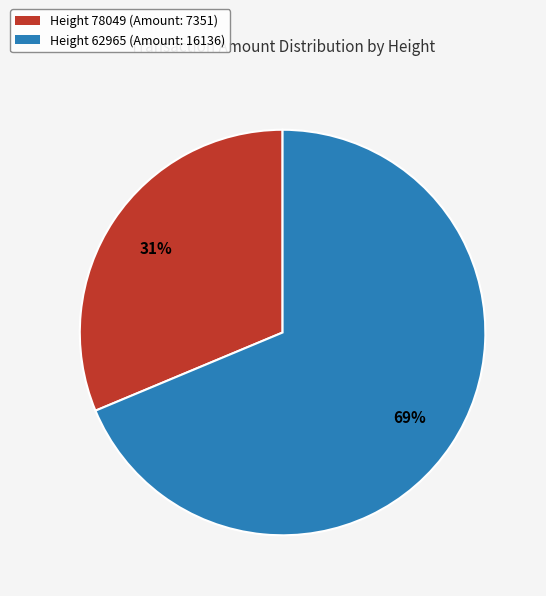

True or false: Height 78049 (Amount: 7351) accounts for 31% of the total.

True